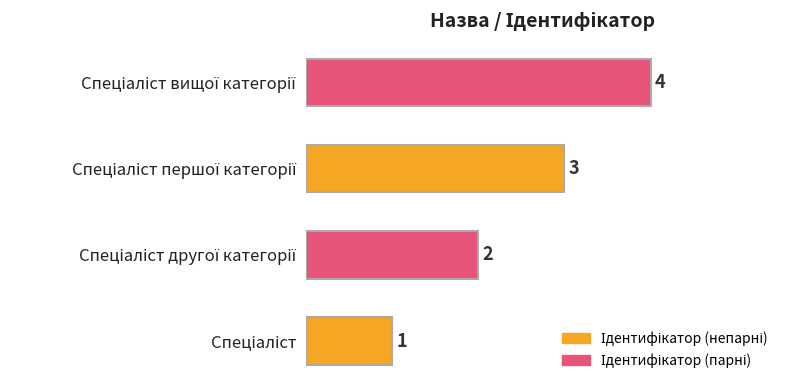

Reading left to right, extract all data points from this chart.

1	2	3	4